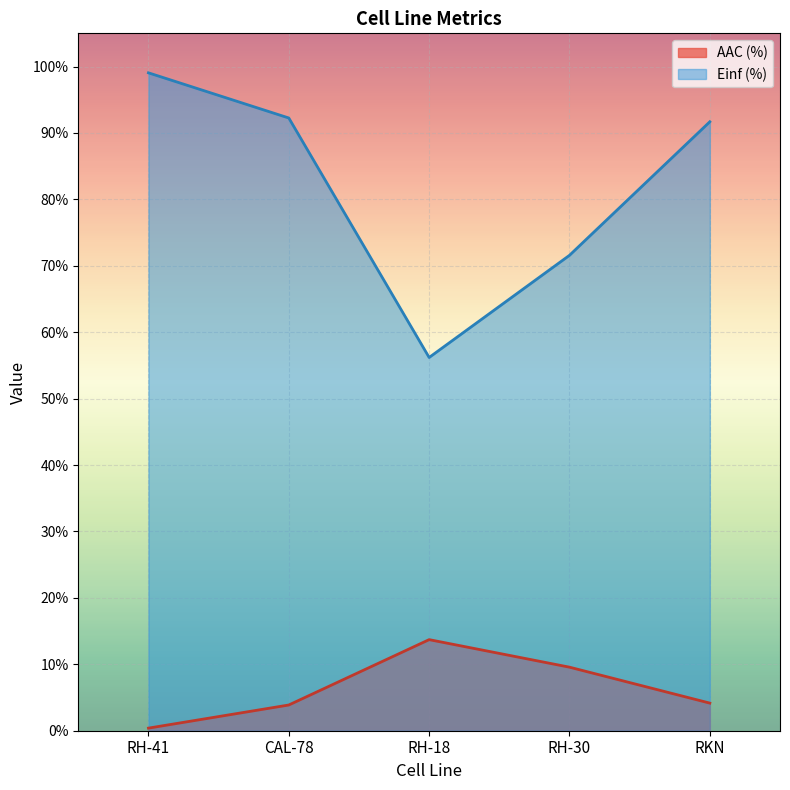

Which series has the largest range (max minus min)?

Einf (%)